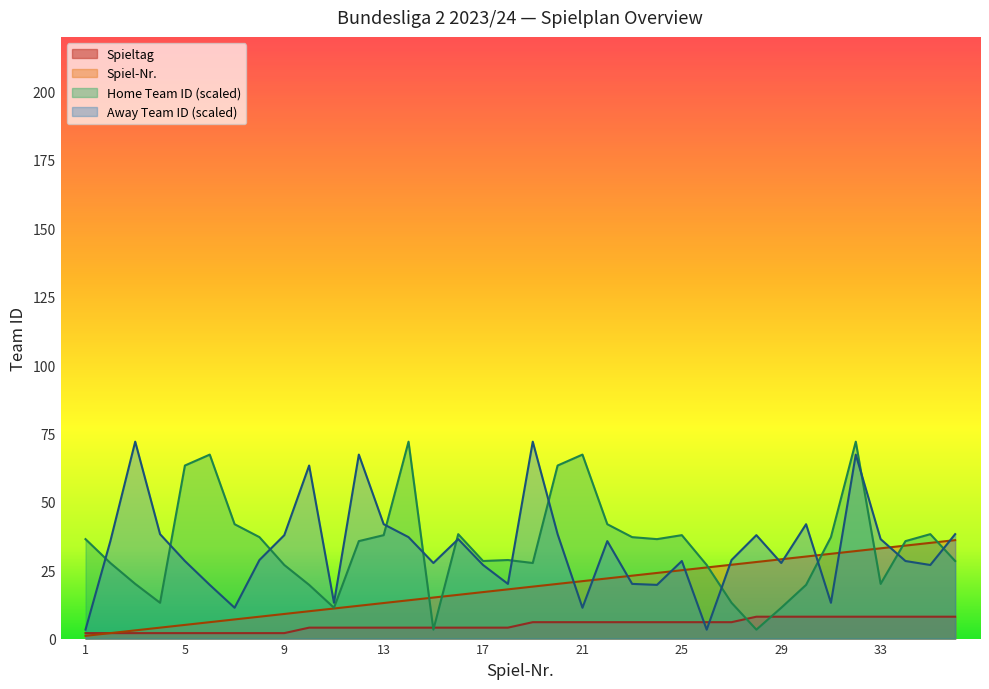

Between 15 and 33, which series saw the biggest shift?

Spiel-Nr.